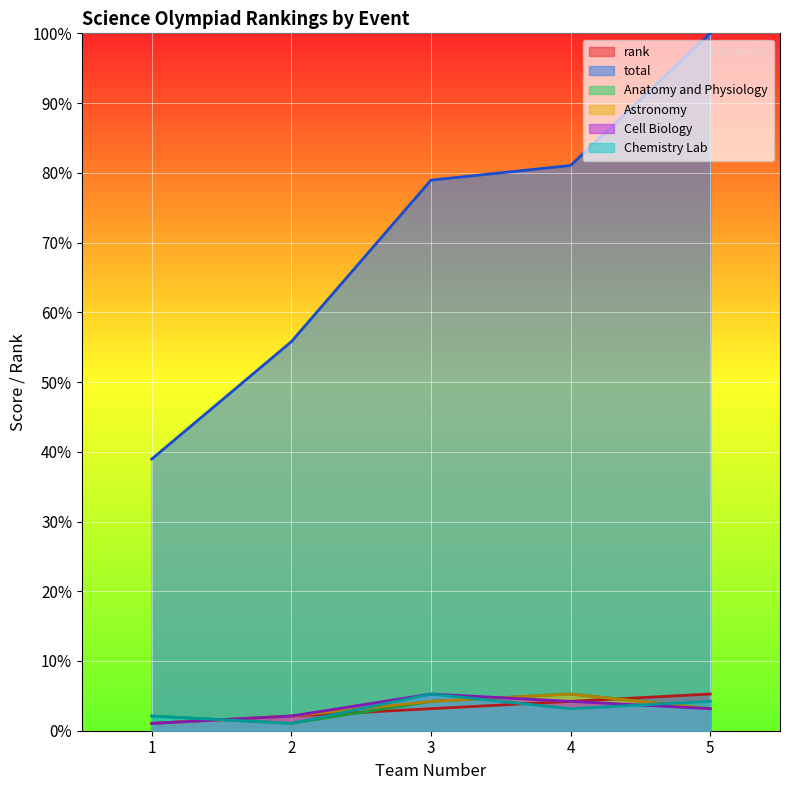

Reading left to right, what are all the values shown in this chart?

rank: 1=1.1	2=2.1	3=3.2	4=4.2	5=5.3
total: 1=38.9	2=55.8	3=78.9	4=81.1	5=100.0
Anatomy and Physiology: 1=2.1	2=1.1	3=4.2	4=5.3	5=3.2
Astronomy: 1=1.1	2=2.1	3=4.2	4=5.3	5=3.2
Cell Biology: 1=1.1	2=2.1	3=5.3	4=4.2	5=3.2
Chemistry Lab: 1=2.1	2=1.1	3=5.3	4=3.2	5=4.2